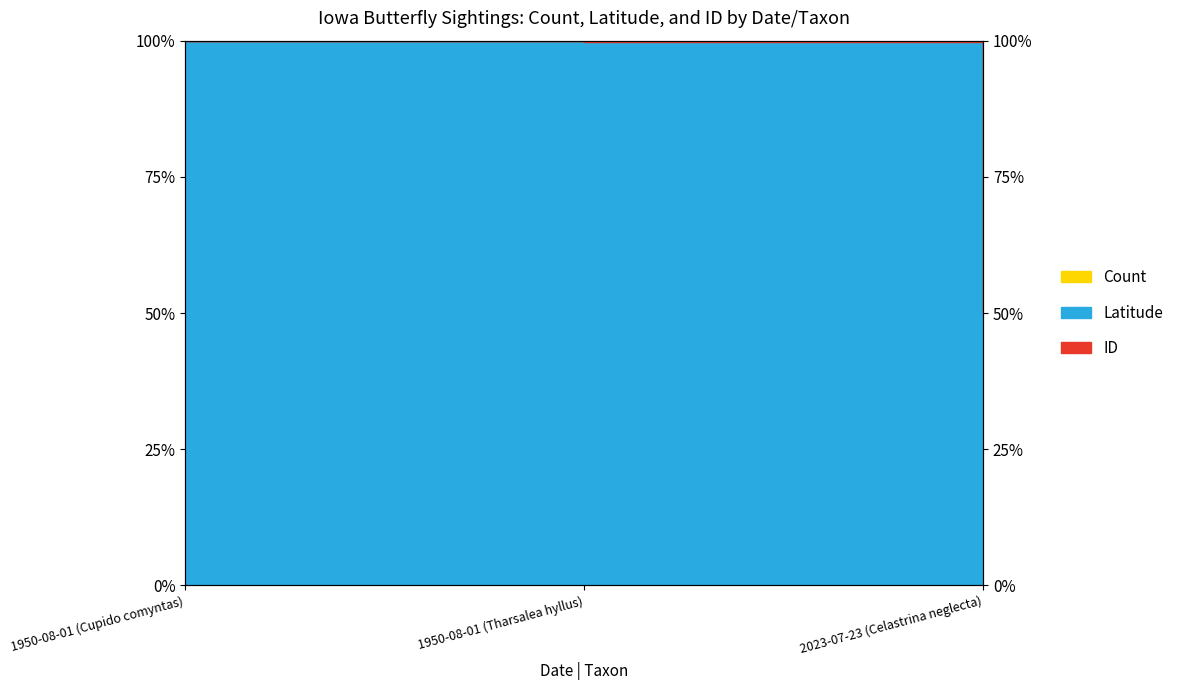

At which label does Count reach its minimum?

1950-08-01 (Cupido comyntas)